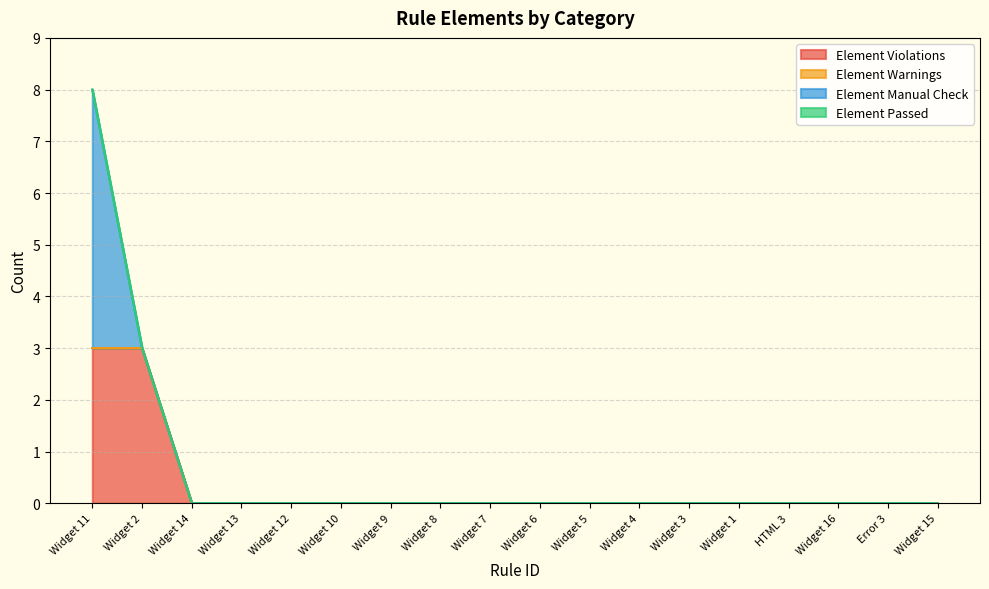

List the series in order of their peak value, highest first.

Element Manual Check, Element Violations, Element Warnings, Element Passed